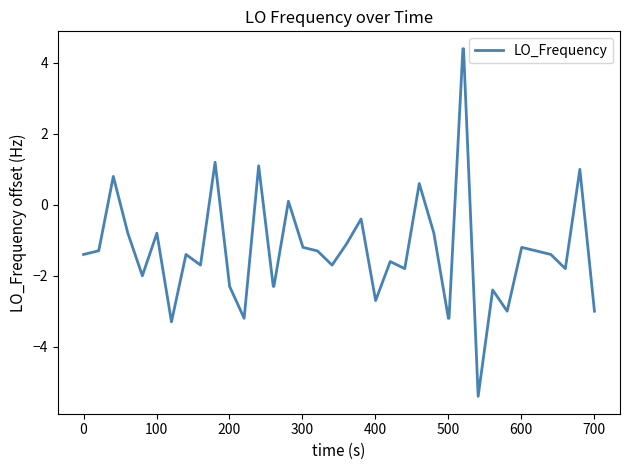

What is the difference between the maximum and minimum values?

9.8